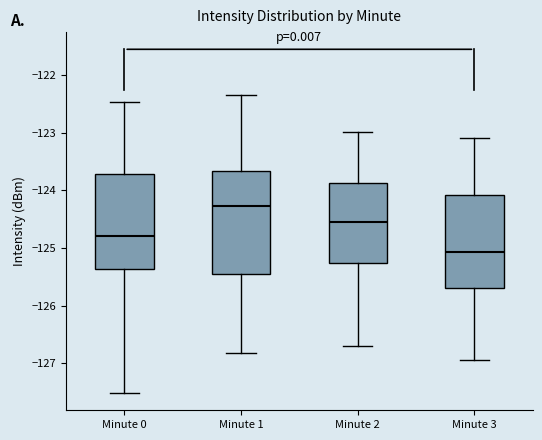

Reading left to right, read every box against the y-axis: the position of its median line, the range the box covers, and the ends of its whiskers. The values are not printed on the chart, so give them approximately, as read against the axis.

Minute 0: median -124.8, box -125.4 to -123.7, whiskers -127.5 to -122.5
Minute 1: median -124.3, box -125.4 to -123.7, whiskers -126.8 to -122.3
Minute 2: median -124.5, box -125.3 to -123.9, whiskers -126.7 to -123.0
Minute 3: median -125.1, box -125.7 to -124.1, whiskers -126.9 to -123.1